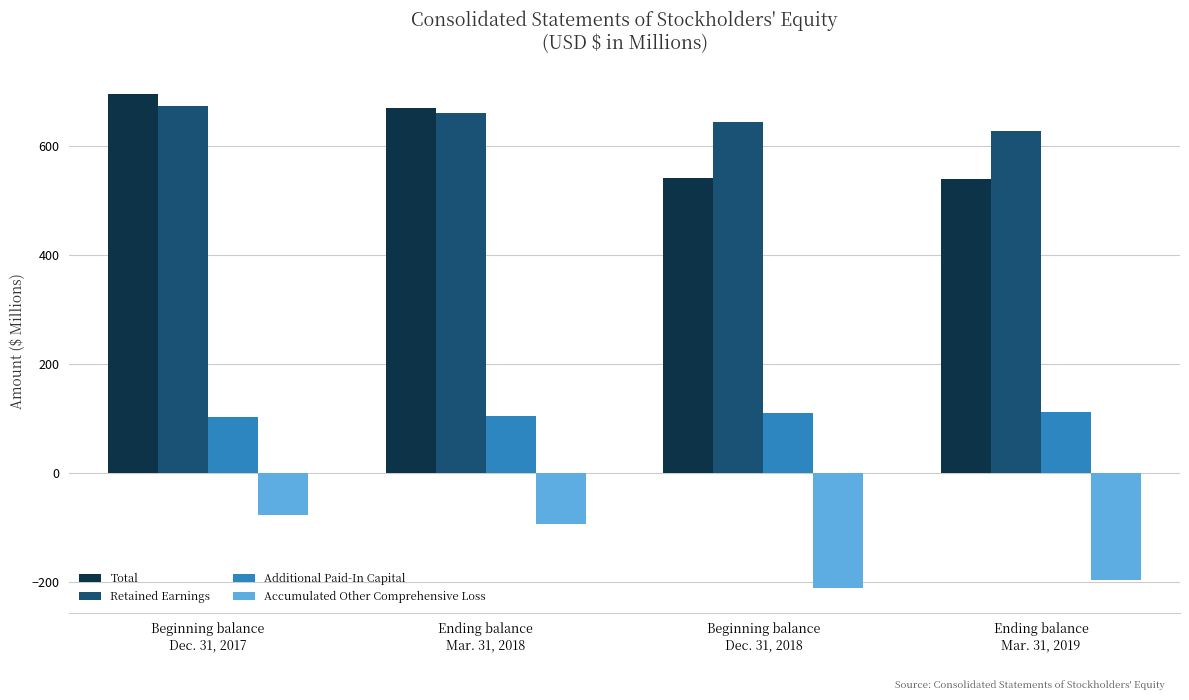

How many values in the Total series are below 669?

2